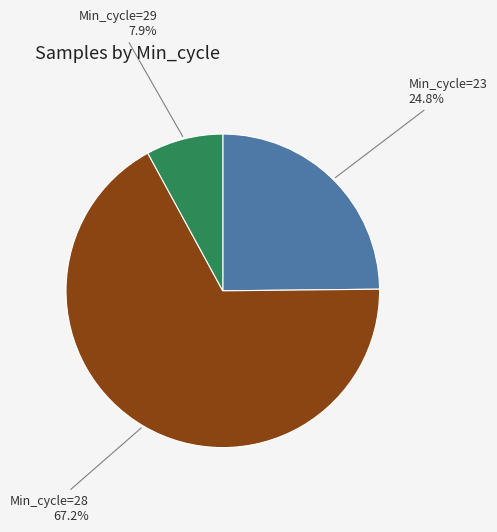

Does any single category account for the majority?

Yes